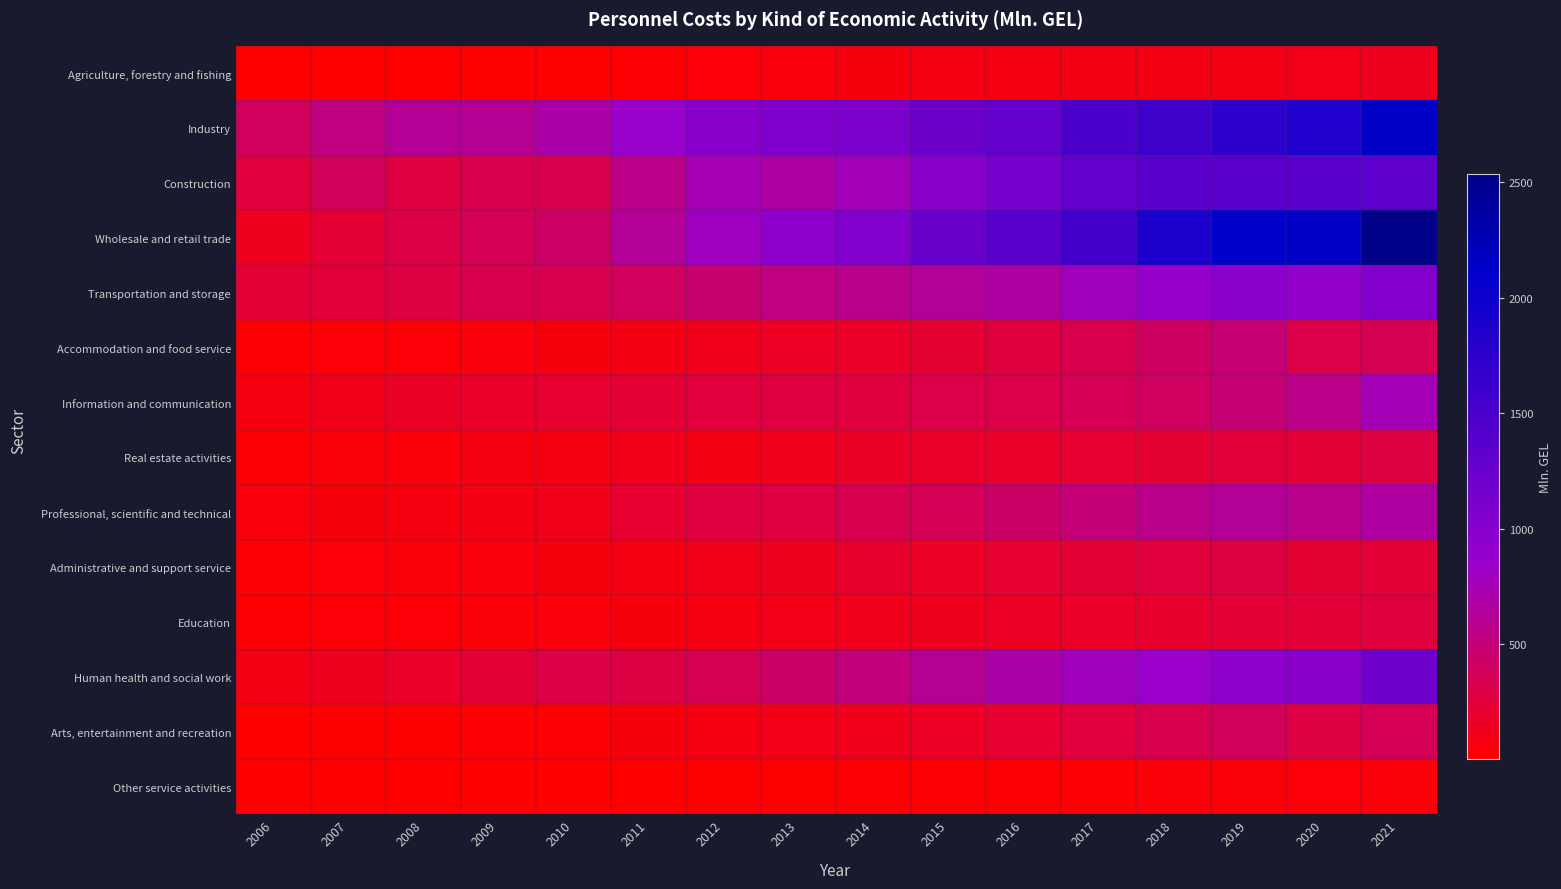

What is the minimum value shown in the chart?

3.6